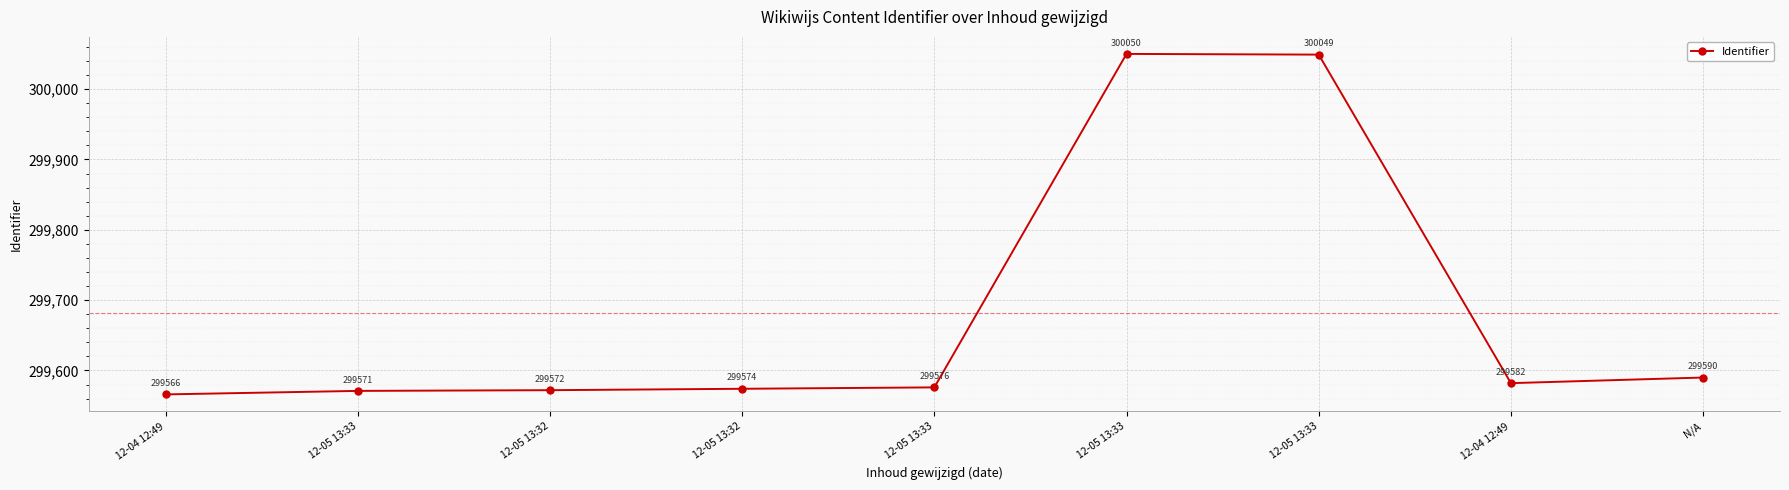

How many series are shown in this chart?

1